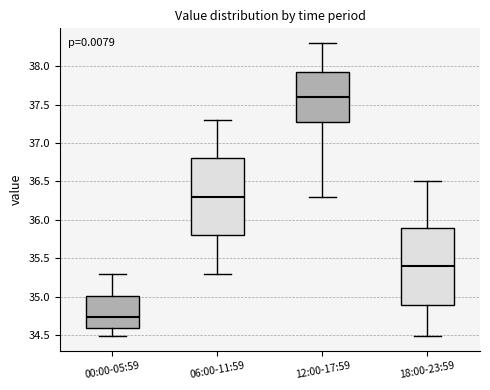

Reading left to right, transcribe this box plot: for each box, give where its median line is, the range the box spans, and where its two whiskers end, as read against the y-axis. The values are not printed on the chart, so give them approximately, as read against the axis.

00:00-05:59: median 34.75, box 34.60 to 35.00, whiskers 34.50 to 35.30
06:00-11:59: median 36.30, box 35.80 to 36.80, whiskers 35.30 to 37.30
12:00-17:59: median 37.60, box 37.30 to 37.95, whiskers 36.30 to 38.30
18:00-23:59: median 35.40, box 34.90 to 35.90, whiskers 34.50 to 36.50